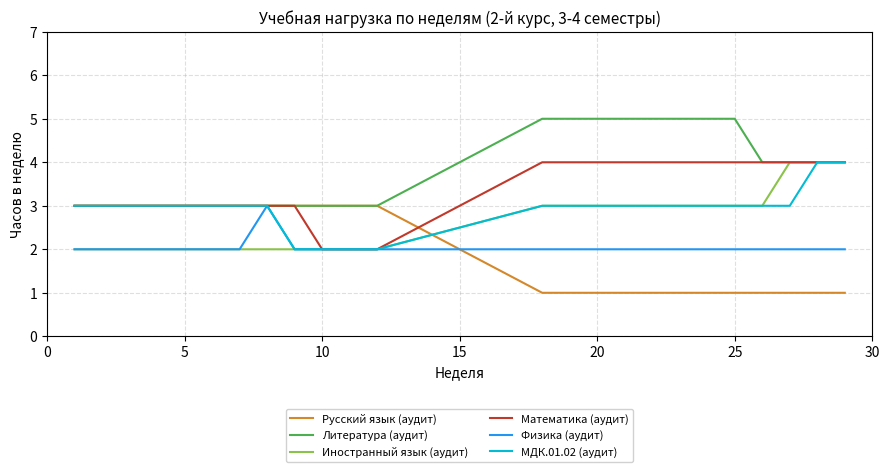

What is the greatest value displayed?

5